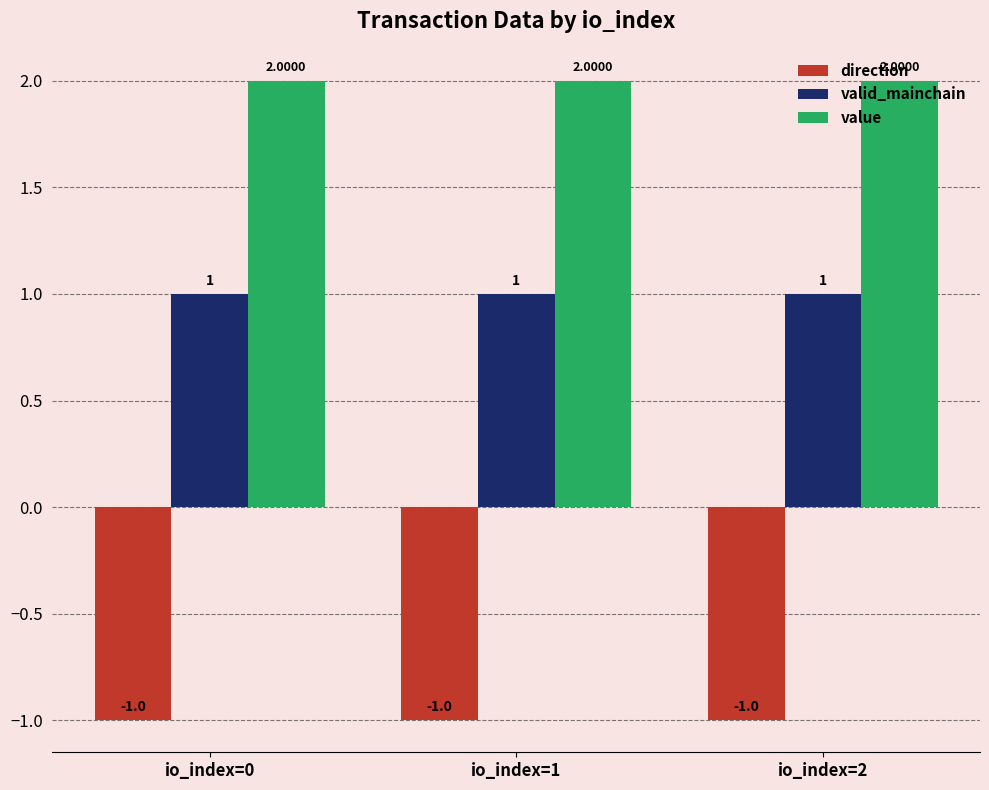

What is the sum of all value values?

6.0